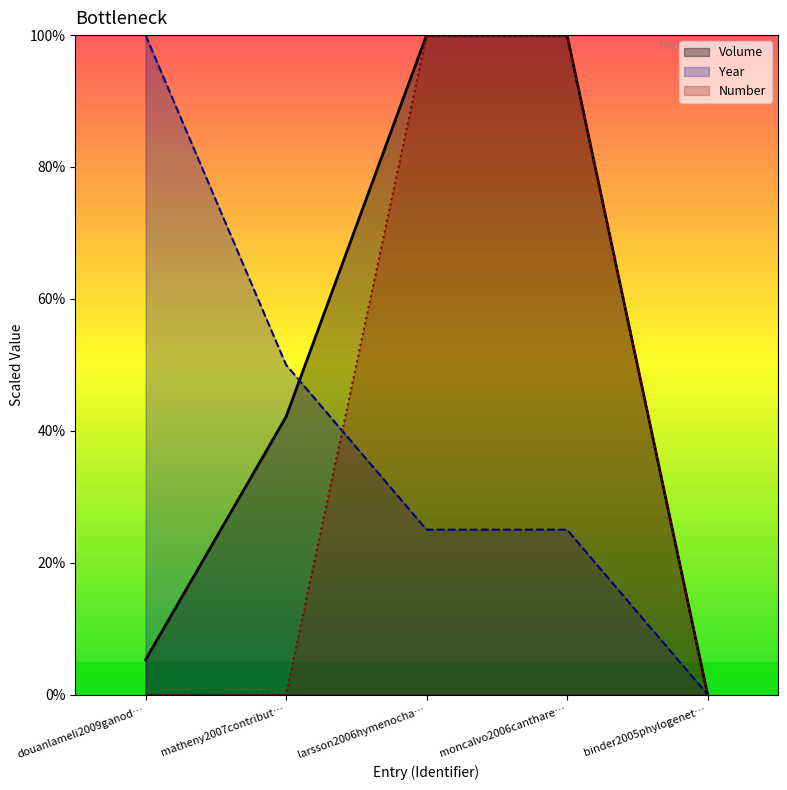

What are all the series names shown in the legend?

Volume, Year, Number